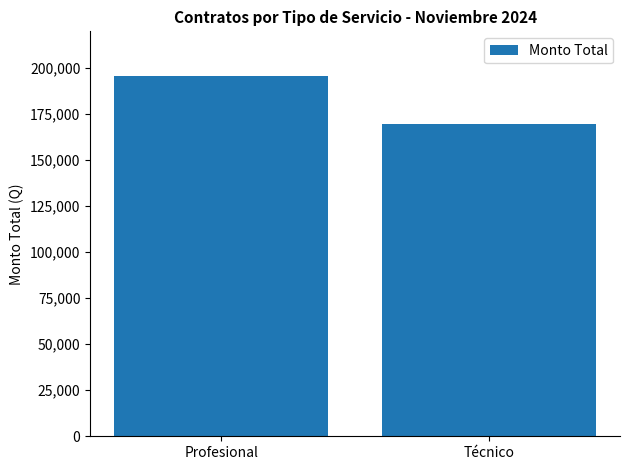

Reading left to right, what are all the values shown in this chart?

Profesional=196000	Técnico=169500